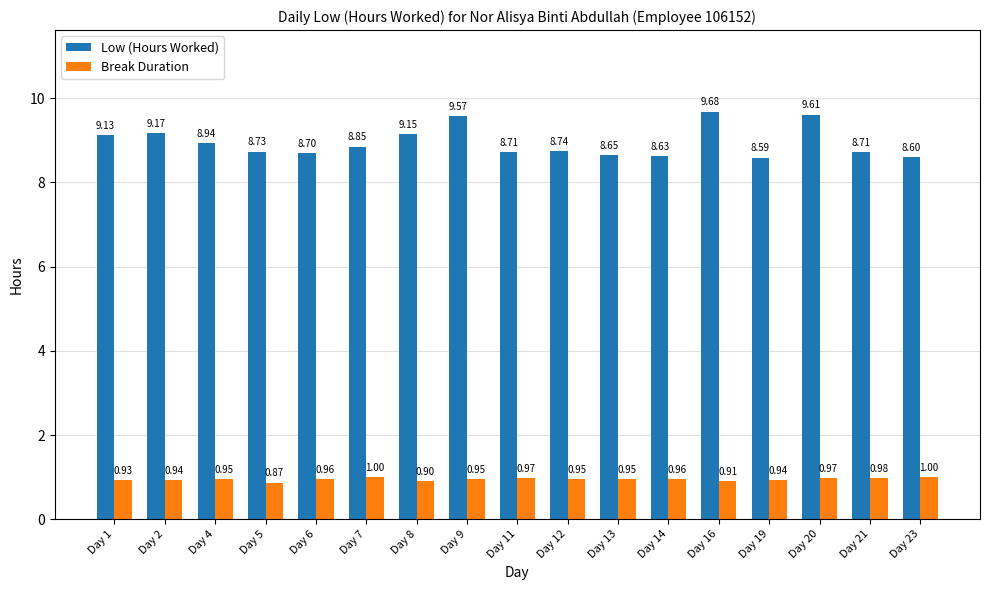

Count the Break Duration values in the range 0 to 1.

17